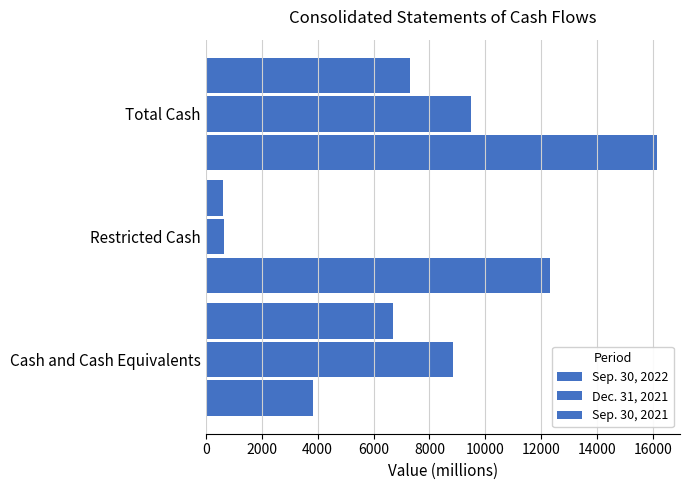

How many data points in Sep. 30, 2021 are less than 6706?

1